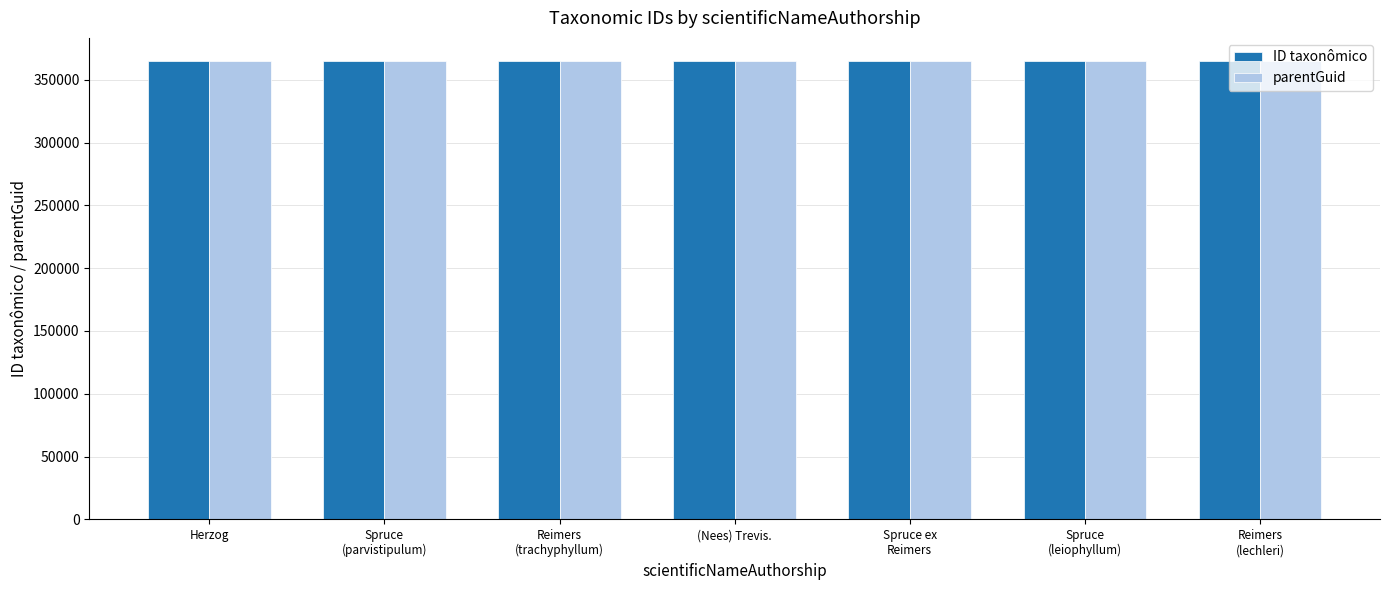

What is the average value of the ID taxonômico series?

365064